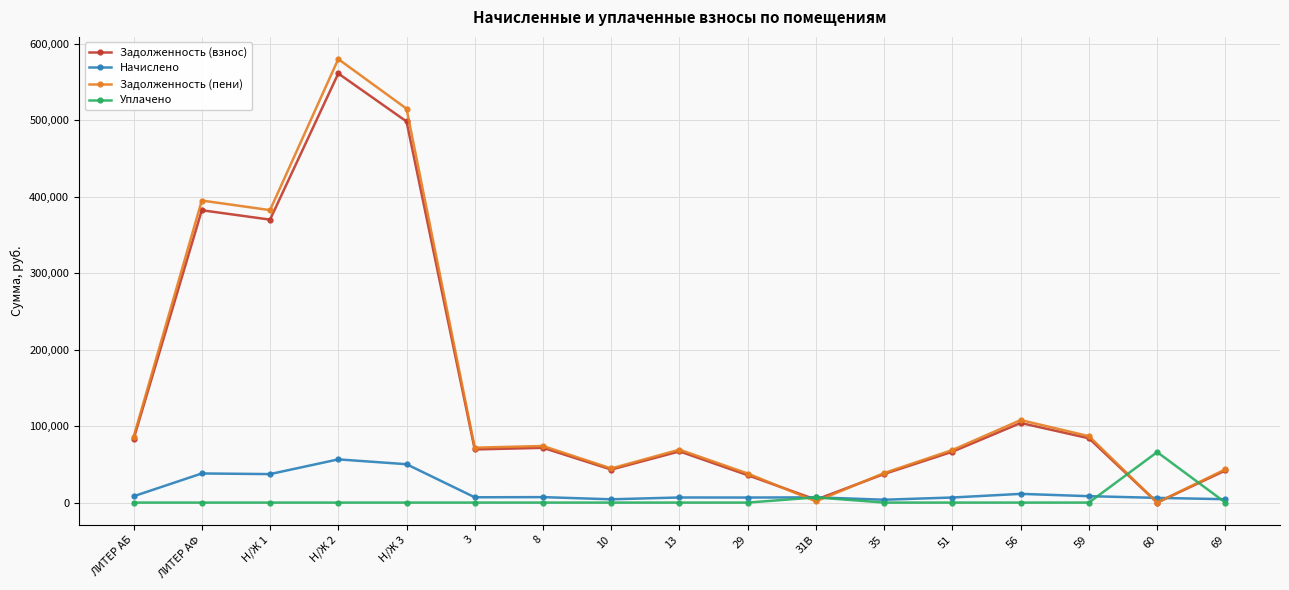

Is the value of Задолженность (взнос) at 56 greater than the value of Уплачено at 35?

Yes